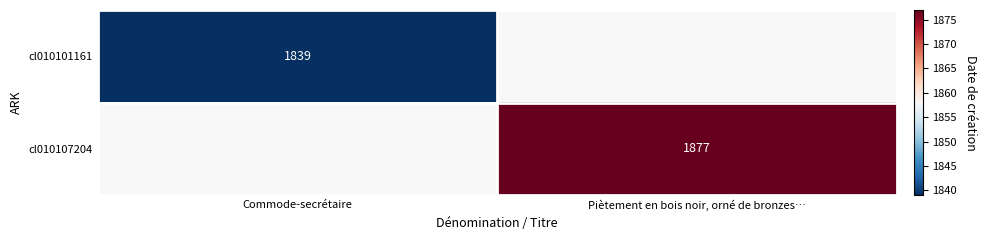

Is it true that cl010101161 equals 519 at Commode-secrétaire?

False